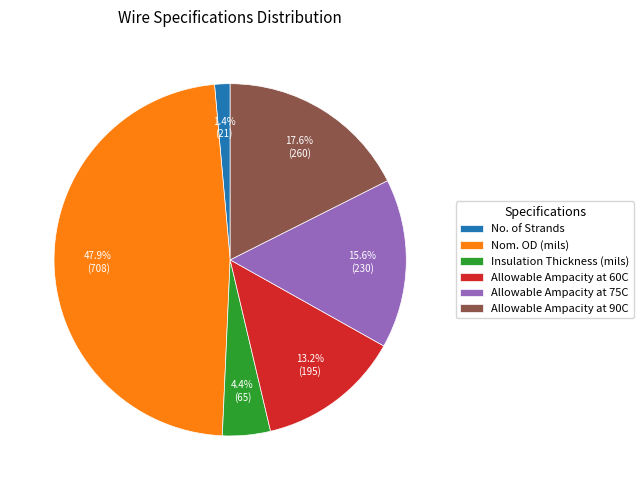

Is the sum of Nom. OD (mils) and No. of Strands greater than half?

No